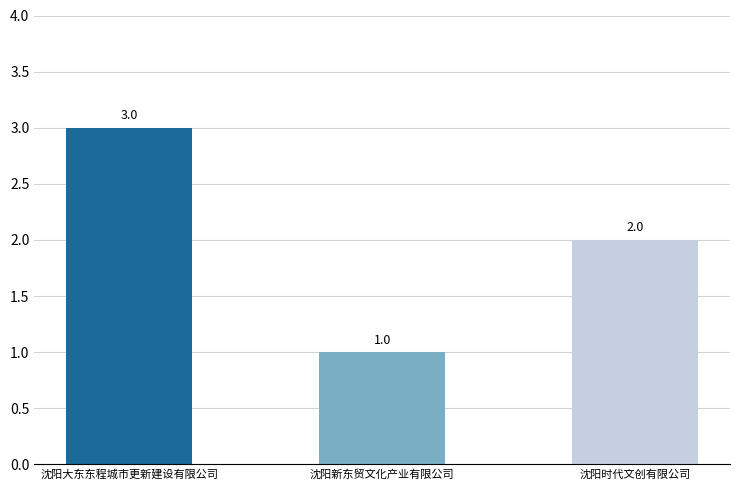

List the labels in order of value, smallest first.

沈阳新东贸文化产业有限公司, 沈阳时代文创有限公司, 沈阳大东东程城市更新建设有限公司